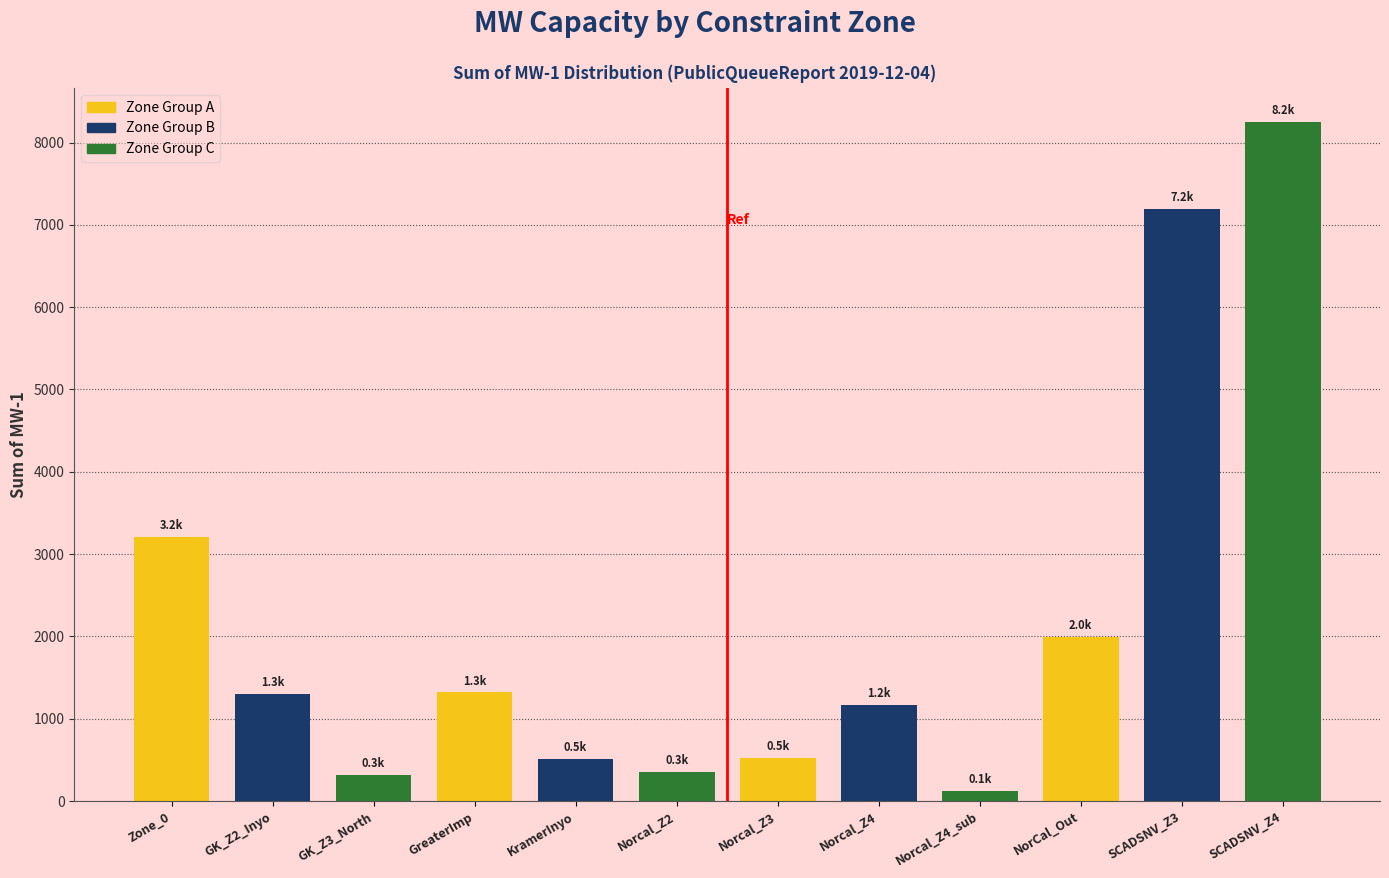

What is the difference between the maximum and minimum values in the Zone Group A series?

2682.7